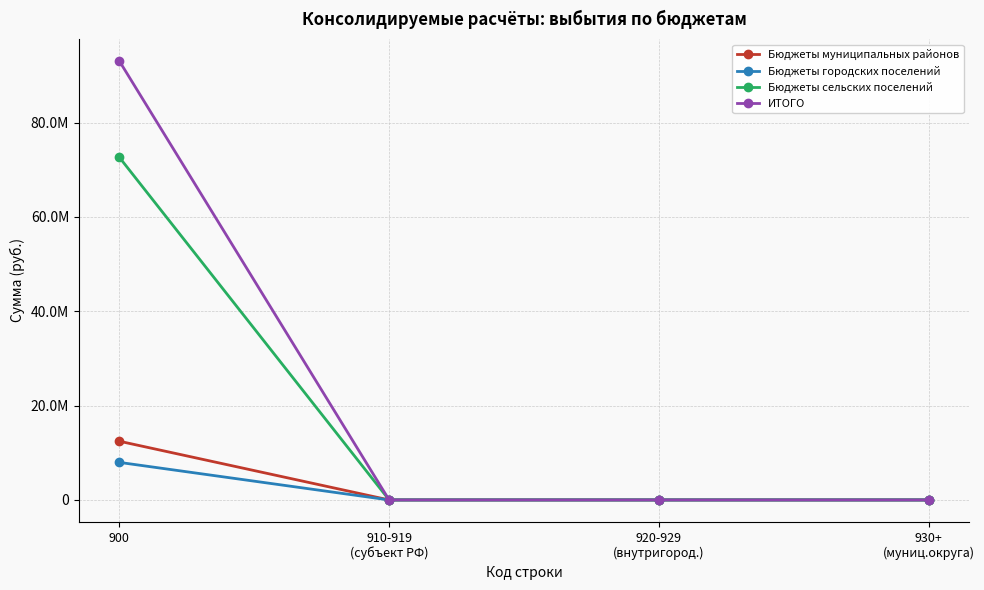

Does the chart display data point markers on the line(s)?

Yes